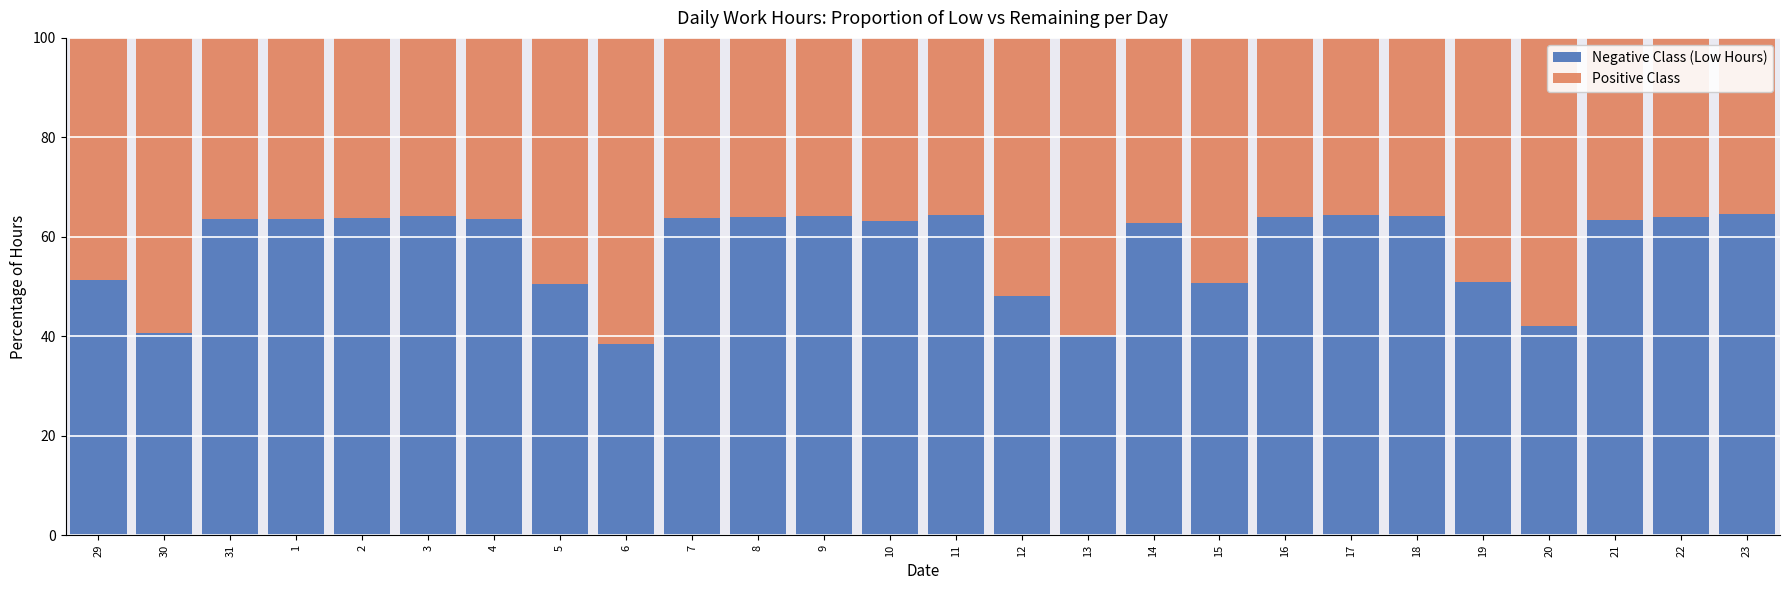

What is the average value of the Negative Class (Low Hours) series?

57.6